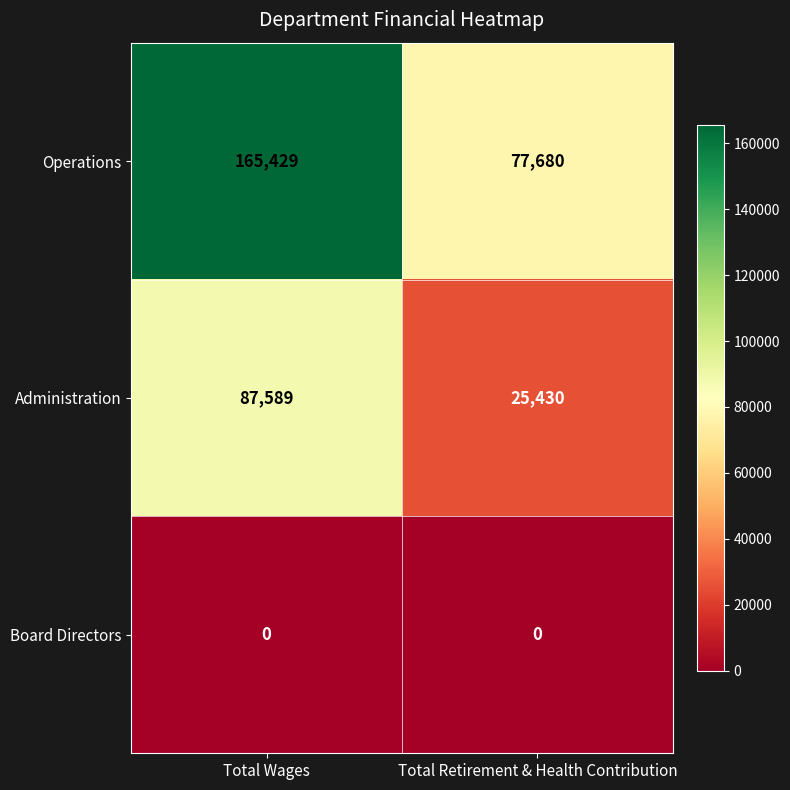

Which series has the widest spread of values?

Operations